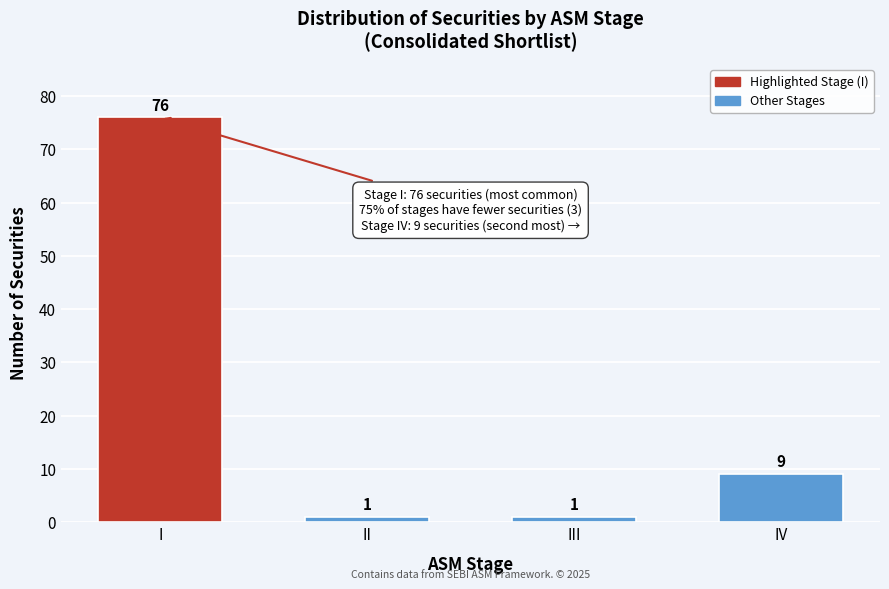

Reading left to right, transcribe all the data shown in this chart.

I=76	II=1	III=1	IV=9